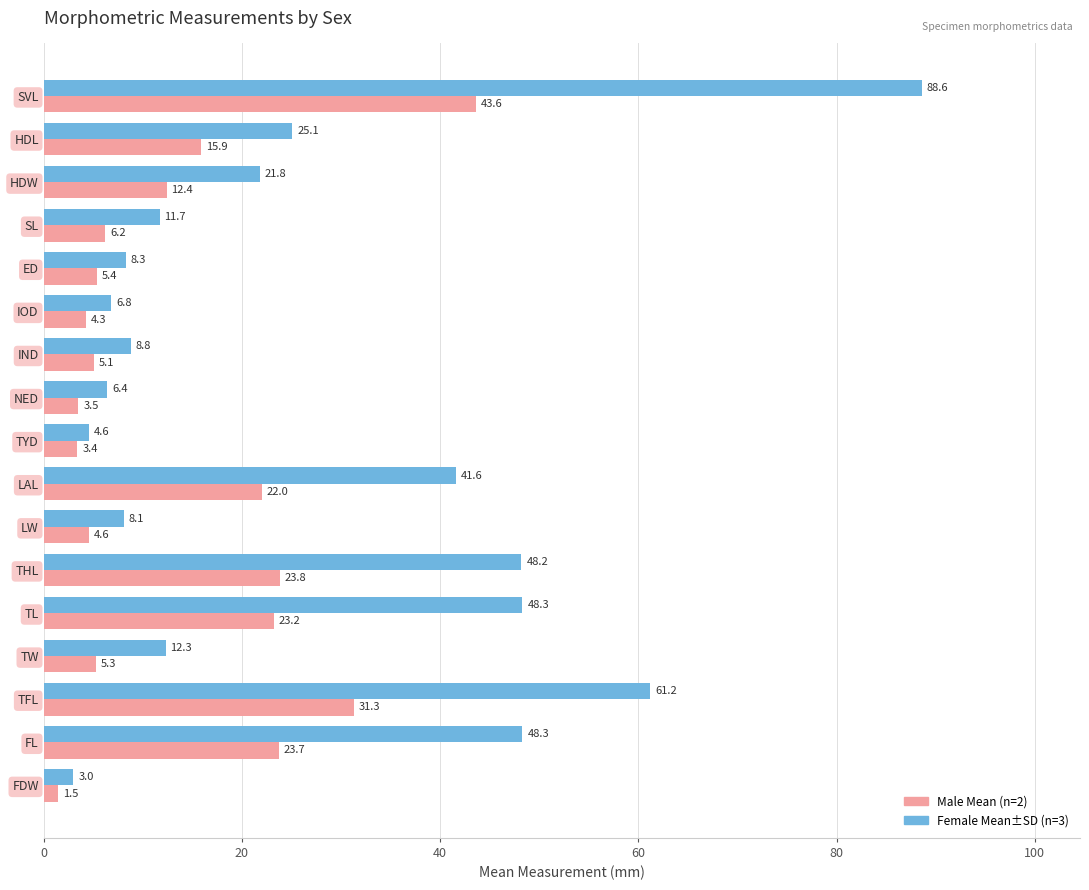

What value does the Female Mean±SD (n=3) series have at HDW?

21.8